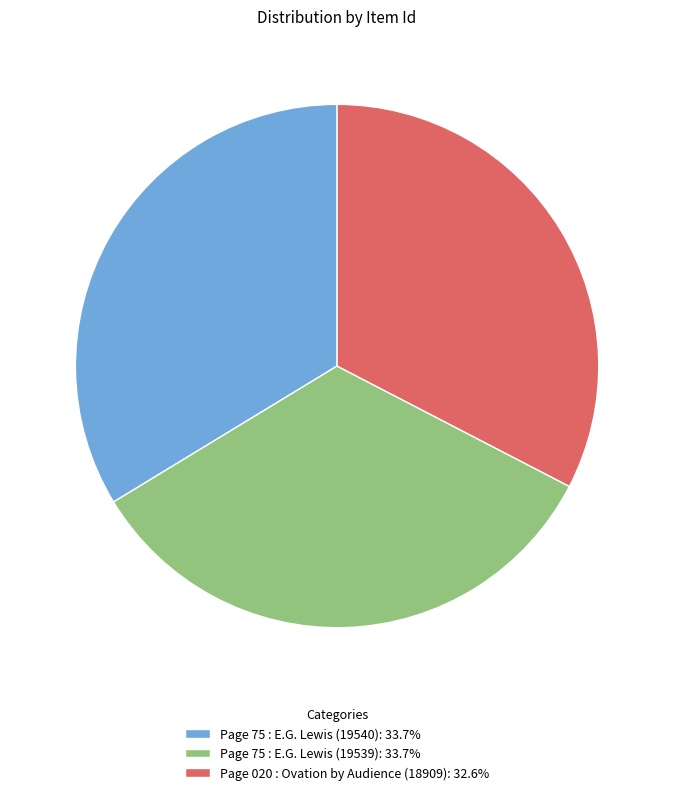

Is there a majority slice in this chart?

No